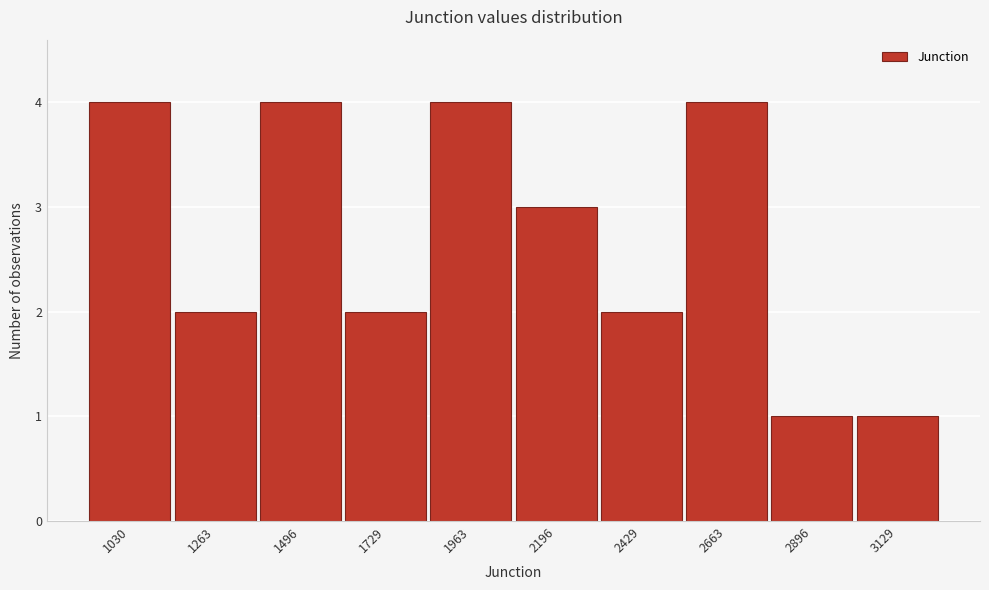

Reading left to right, list all the values displayed in this chart.

1030=4	1263=2	1496=4	1729=2	1963=4	2196=3	2429=2	2663=4	2896=1	3129=1